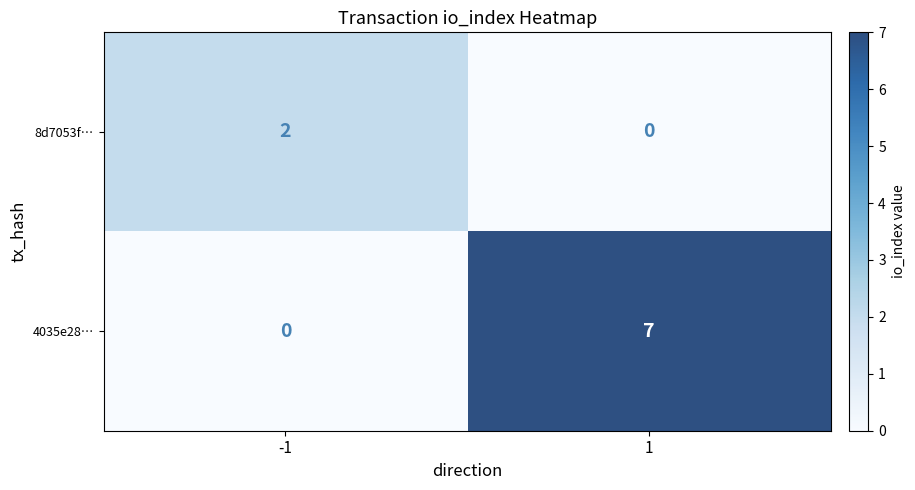

How many categories are shown in the chart?

2